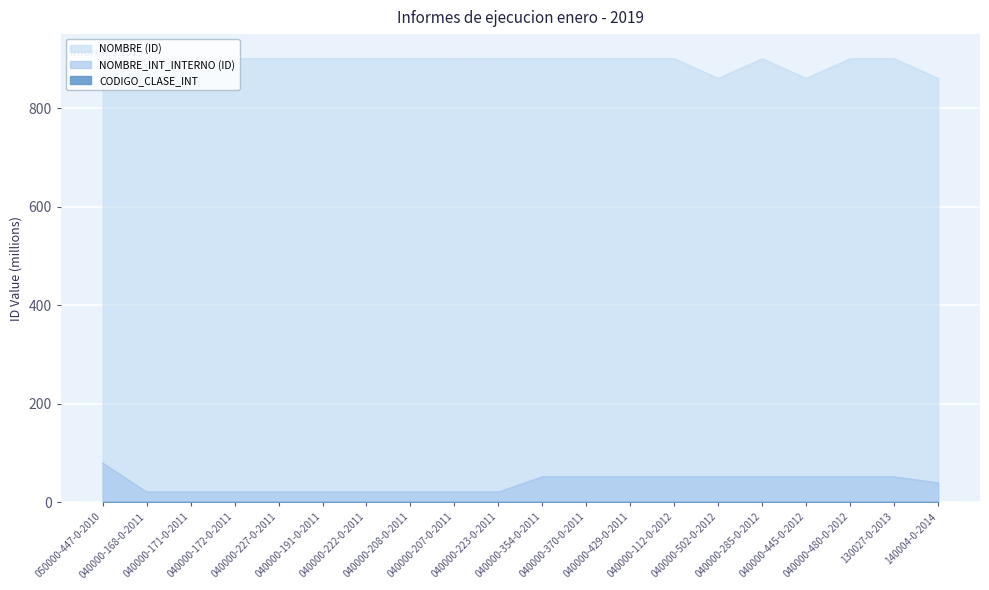

True or false: NOMBRE_INT_INTERNO (ID) has a value of 9.6 at 040000-223-0-2011.

False